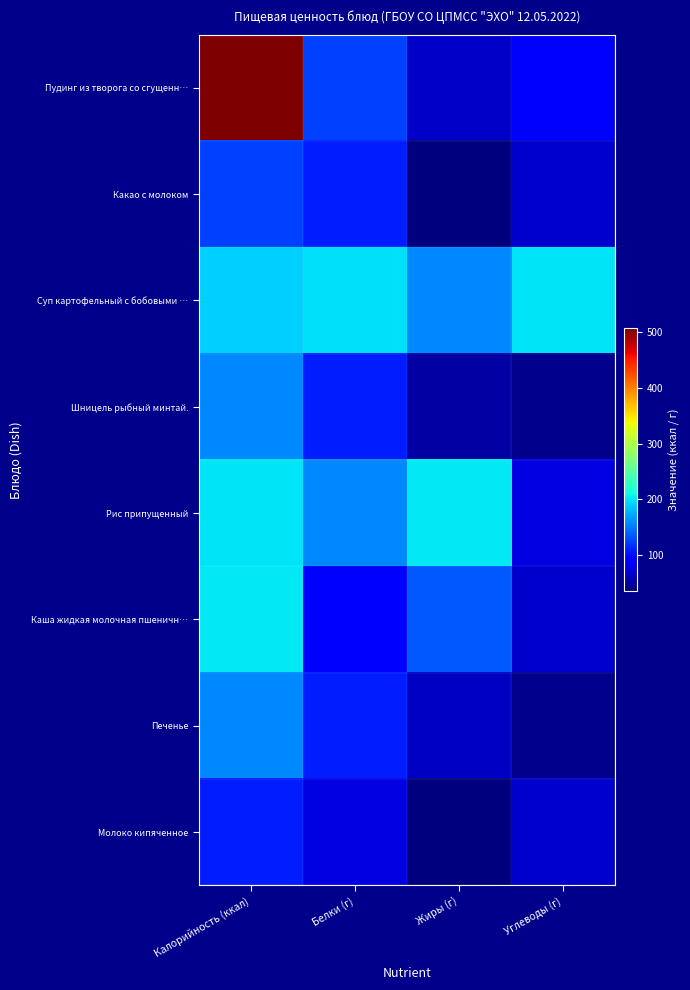

List the series in order of their peak value, lowest first.

Молоко кипяченное, Какао с молоком, Шницель рыбный минтай., Печенье, Суп картофельный с бобовыми …, Рис припущенный, Каша жидкая молочная пшеничн…, Пудинг из творога со сгущенн…